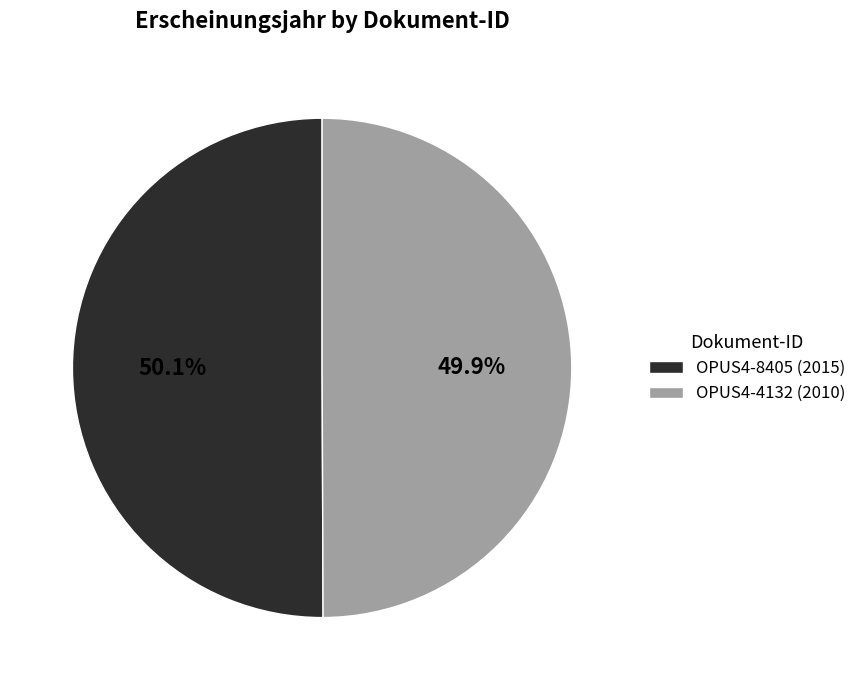

Is there any slice that represents more than half of the pie?

Yes